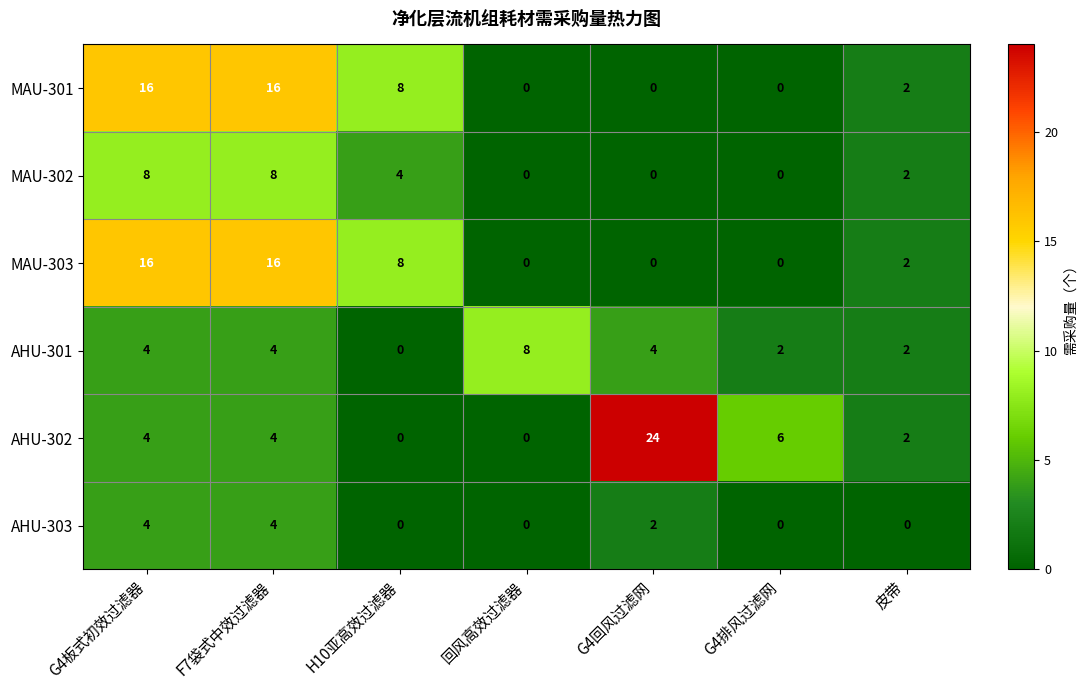

Between 回风高效过滤器 and G4回风过滤网, which series saw the biggest shift?

AHU-302